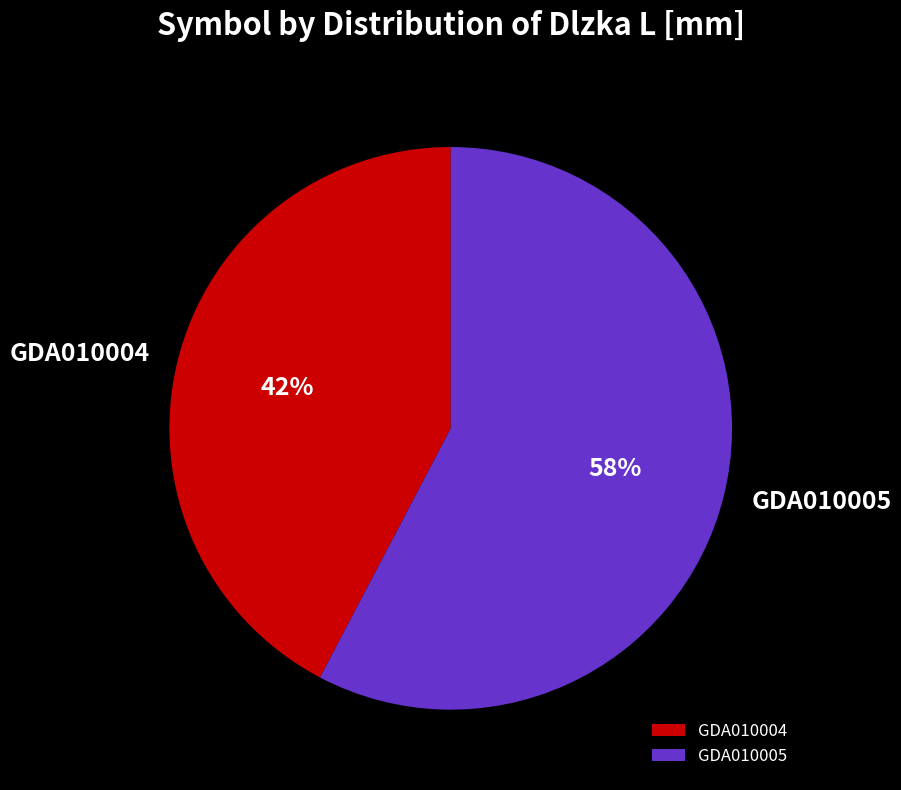

What percentage is the GDA010005 slice, to the nearest percent?

58%